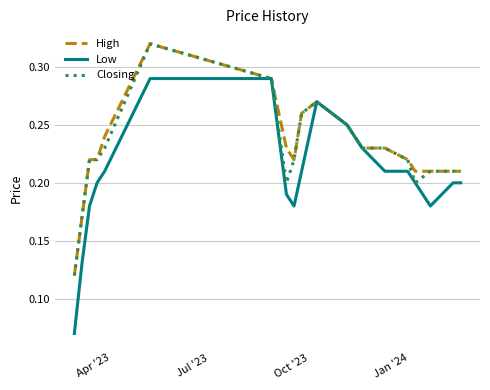

Count the number of categories in the chart.

19